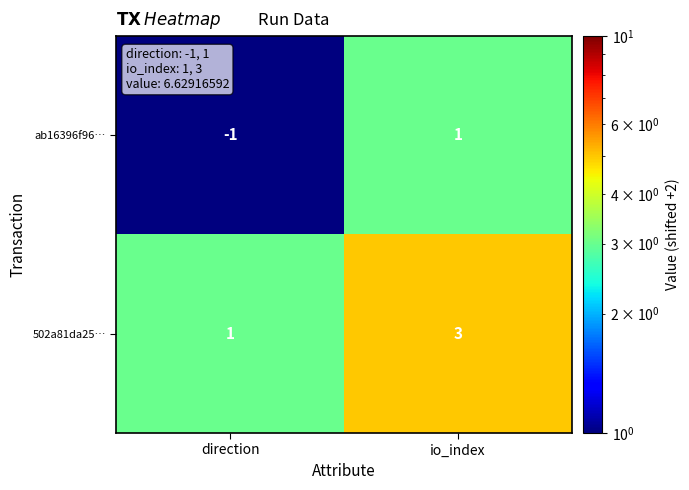

List the series in order of their peak value, highest first.

502a81da25…, ab16396f96…